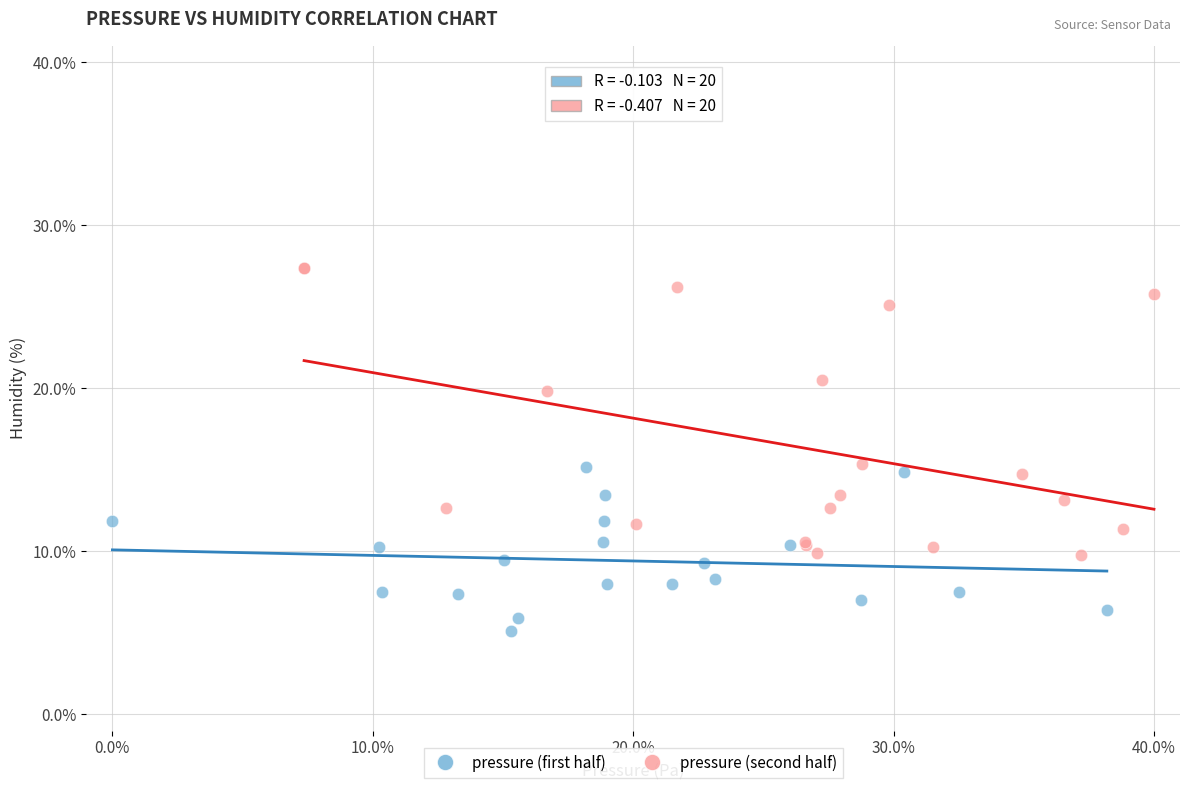

Which series reaches the minimum Y coordinate?

pressure (first half)